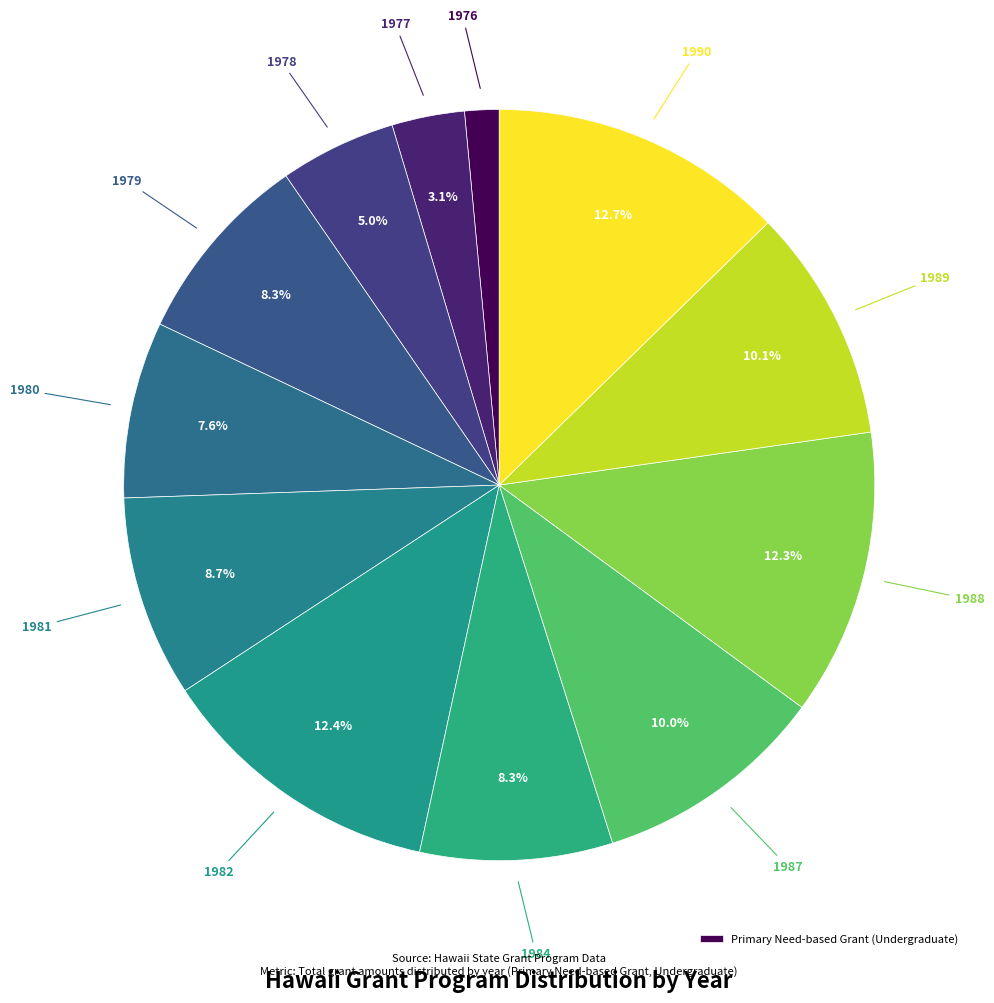

Rank the categories by value from highest to lowest.

1990, 1982, 1988, 1989, 1987, 1981, 1979, 1984, 1980, 1978, 1977, 1976